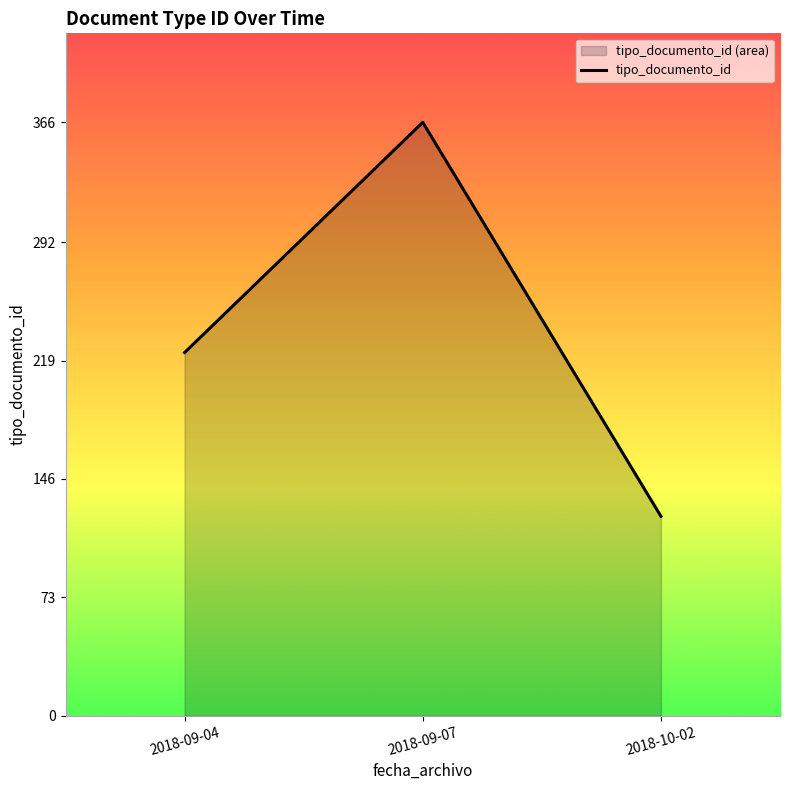

Reading left to right, what are all the values shown in this chart?

2018-09-04=224	2018-09-07=366	2018-10-02=123